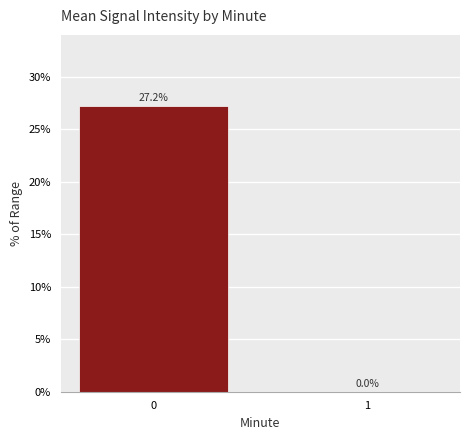

What is the average value?

13.6